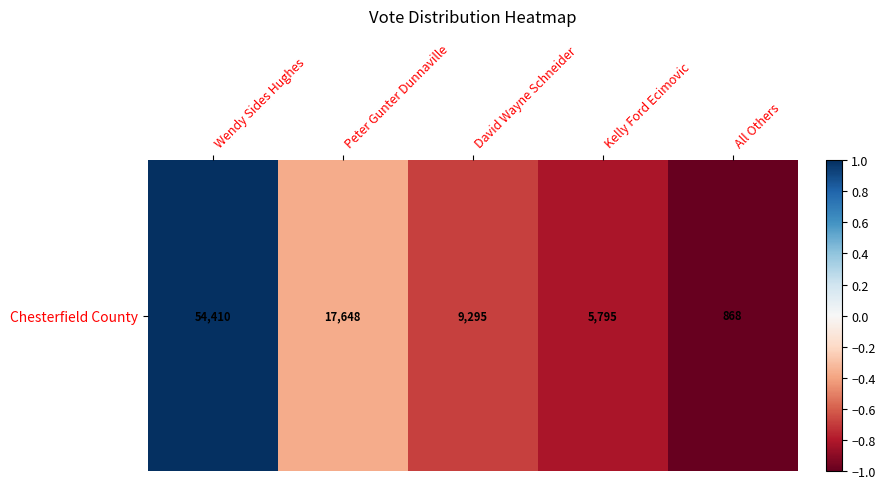

True or false: the data shows 0.3 at Wendy Sides Hughes.

False